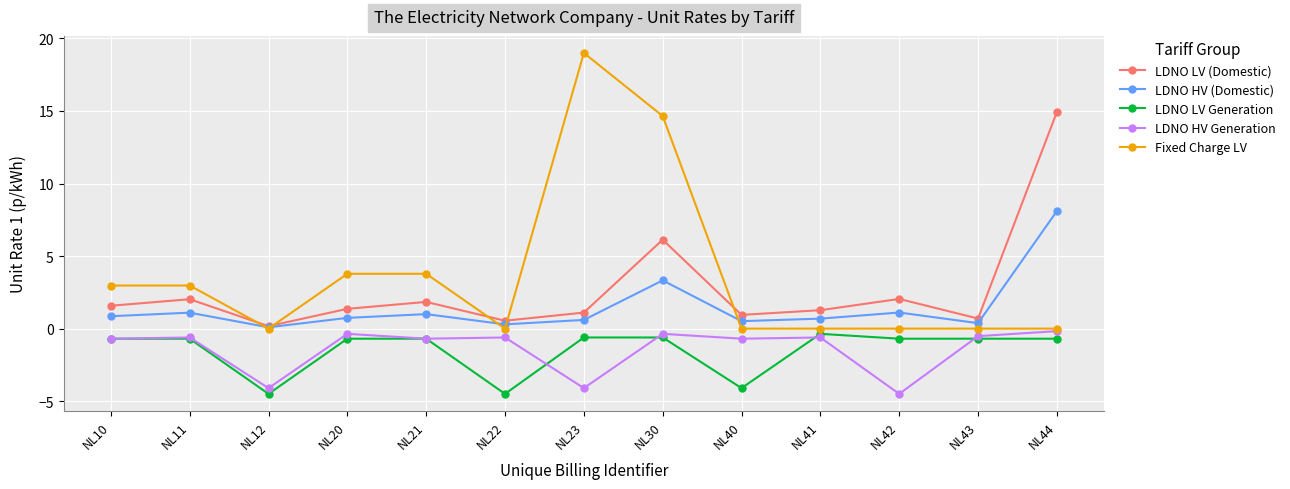

What value does the LDNO HV (Domestic) series have at NL10?

0.9